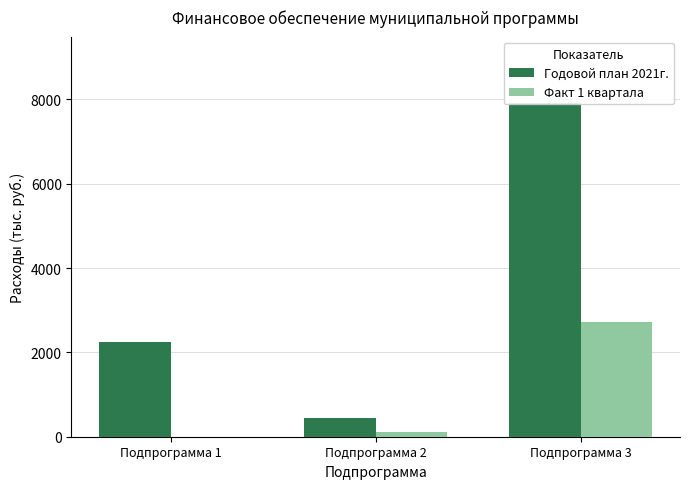

Which label corresponds to the largest value in the chart?

Подпрограмма 3